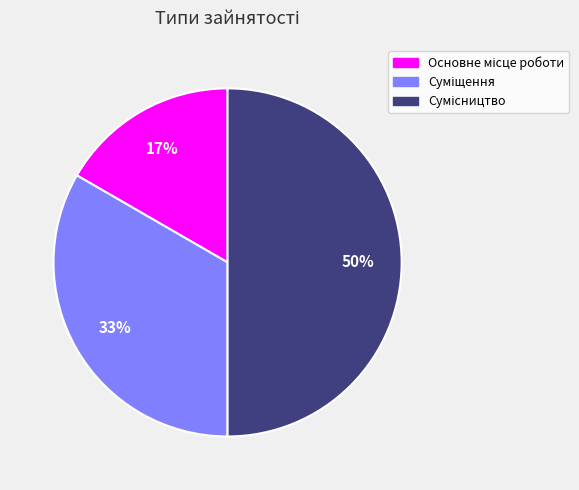

To the nearest percent, what is the average slice percentage?

33%